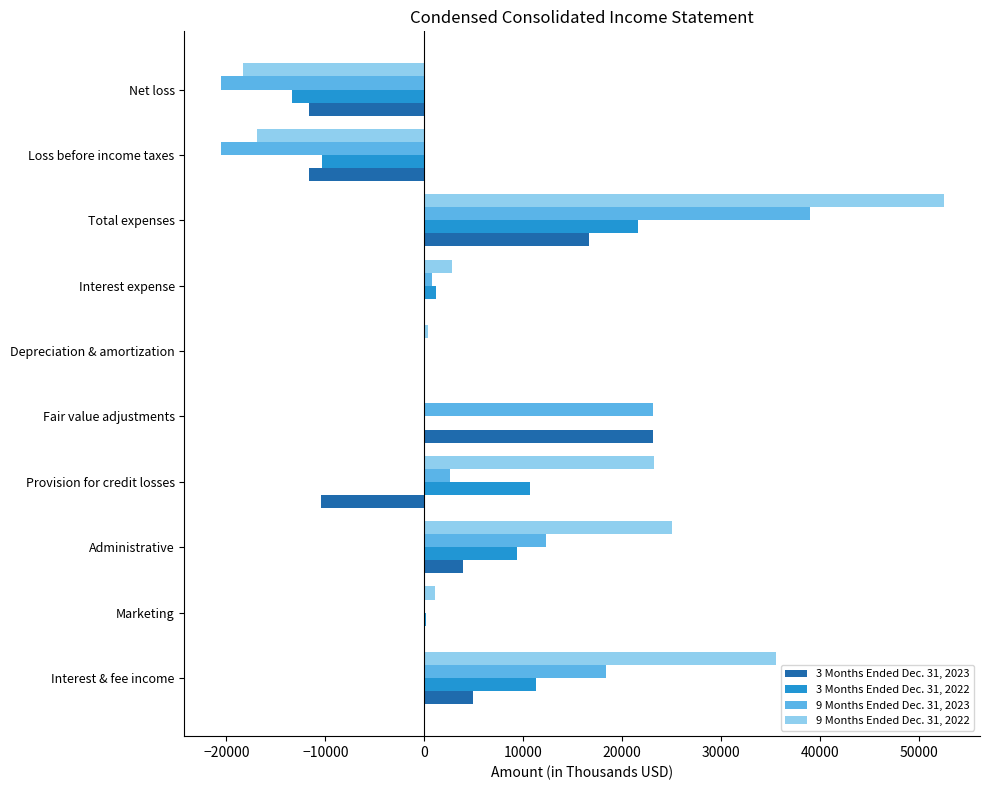

The 3 Months Ended Dec. 31, 2022 series shows 9398 at Administrative. True or false?

True